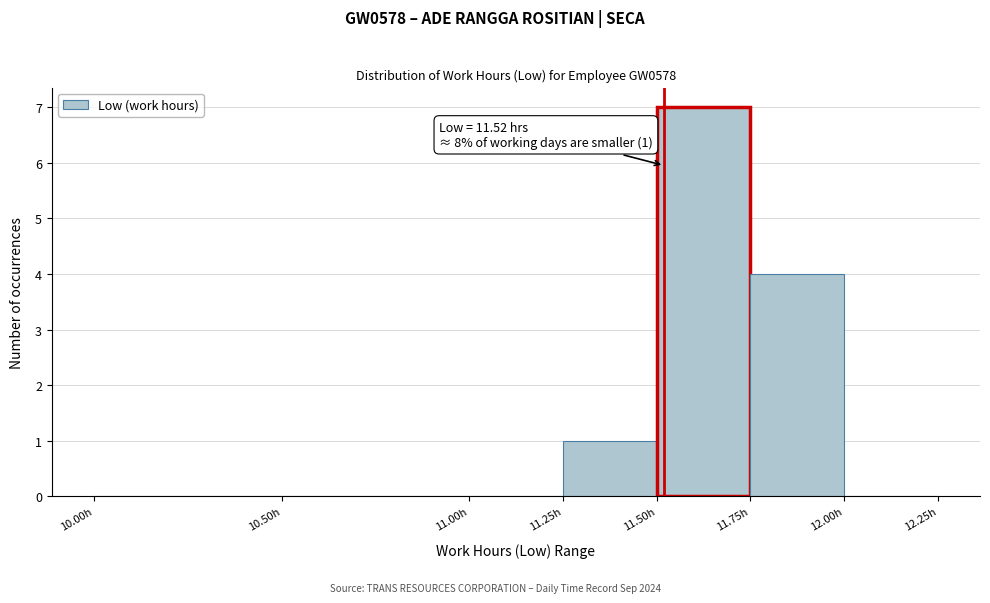

Over which range of the x-axis is the bar tallest?

11.50 to 11.75